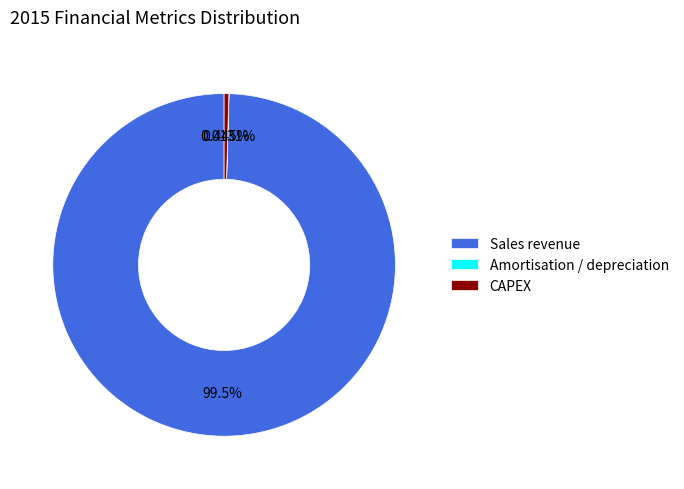

Is there any slice that represents more than half of the pie?

Yes